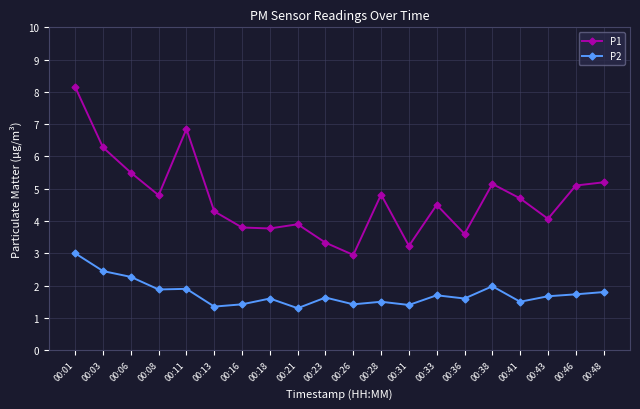

True or false: P1 has more than 2 interior local peaks.

True